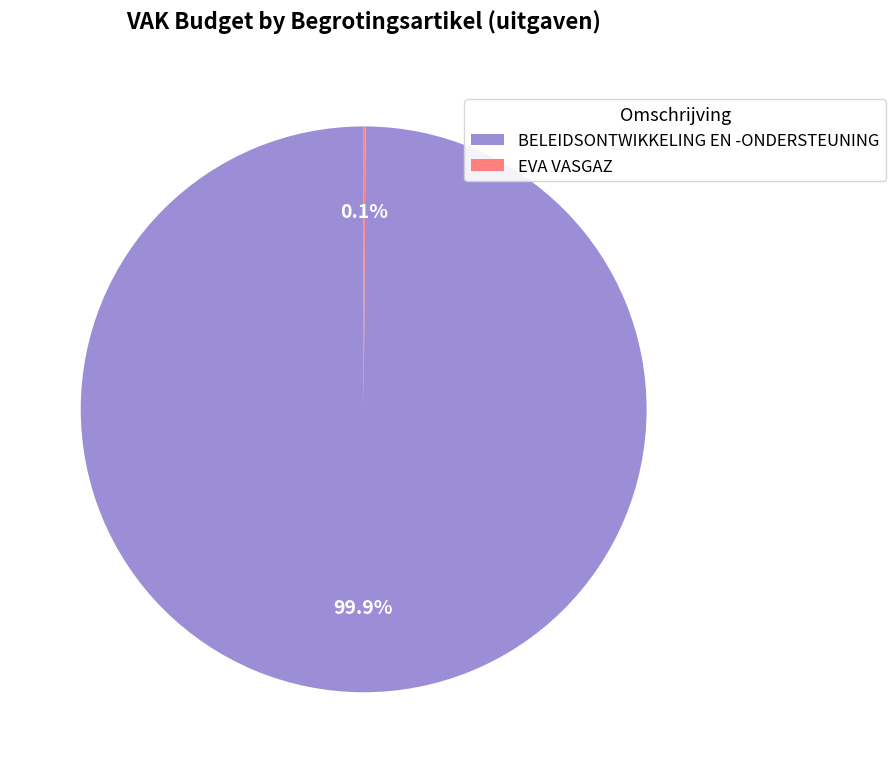

To the nearest percent, what is the average slice percentage?

50%